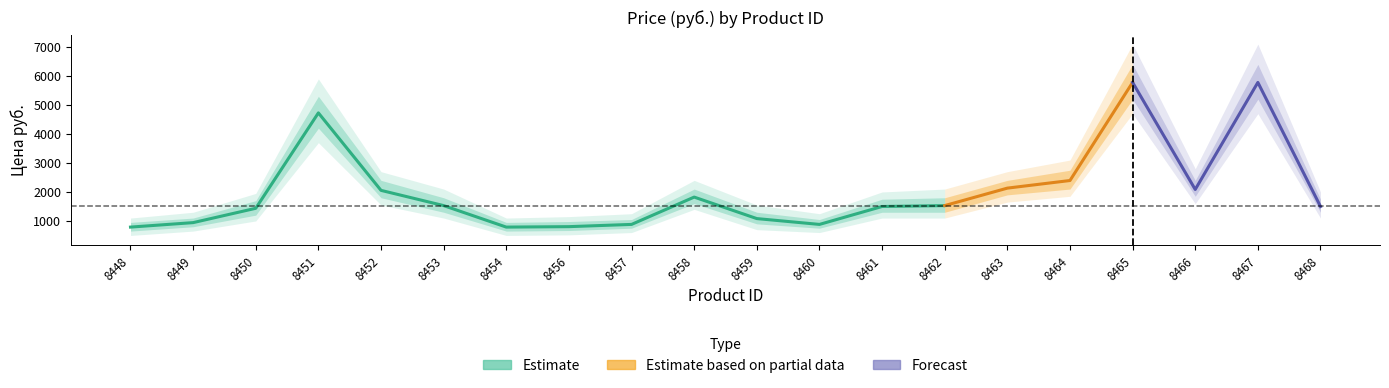

True or false: the data shows 2333.2 at 8465.

False